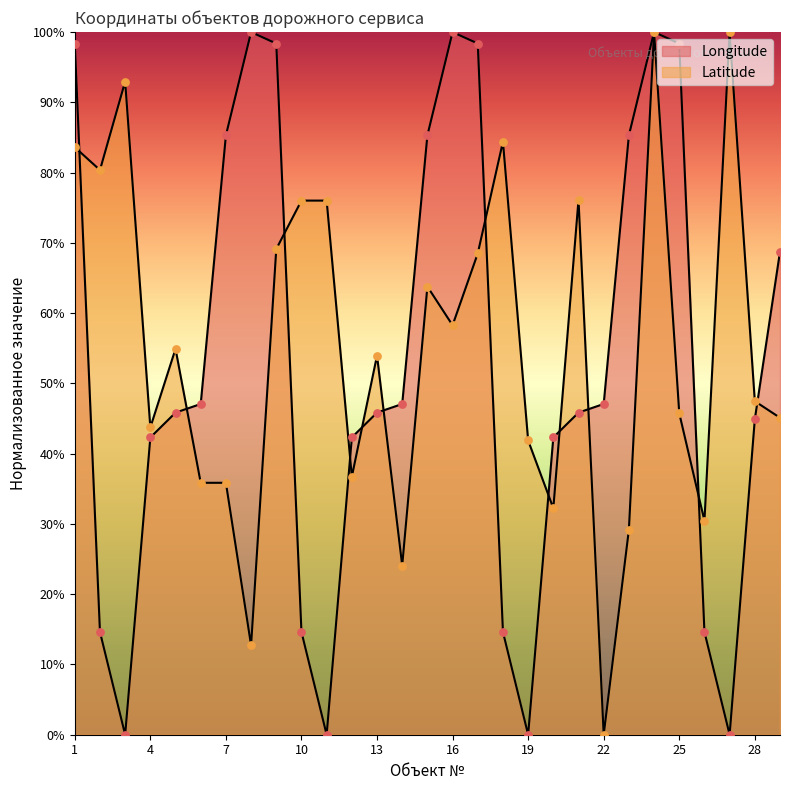

What is the total value across all series at 19?

41.9